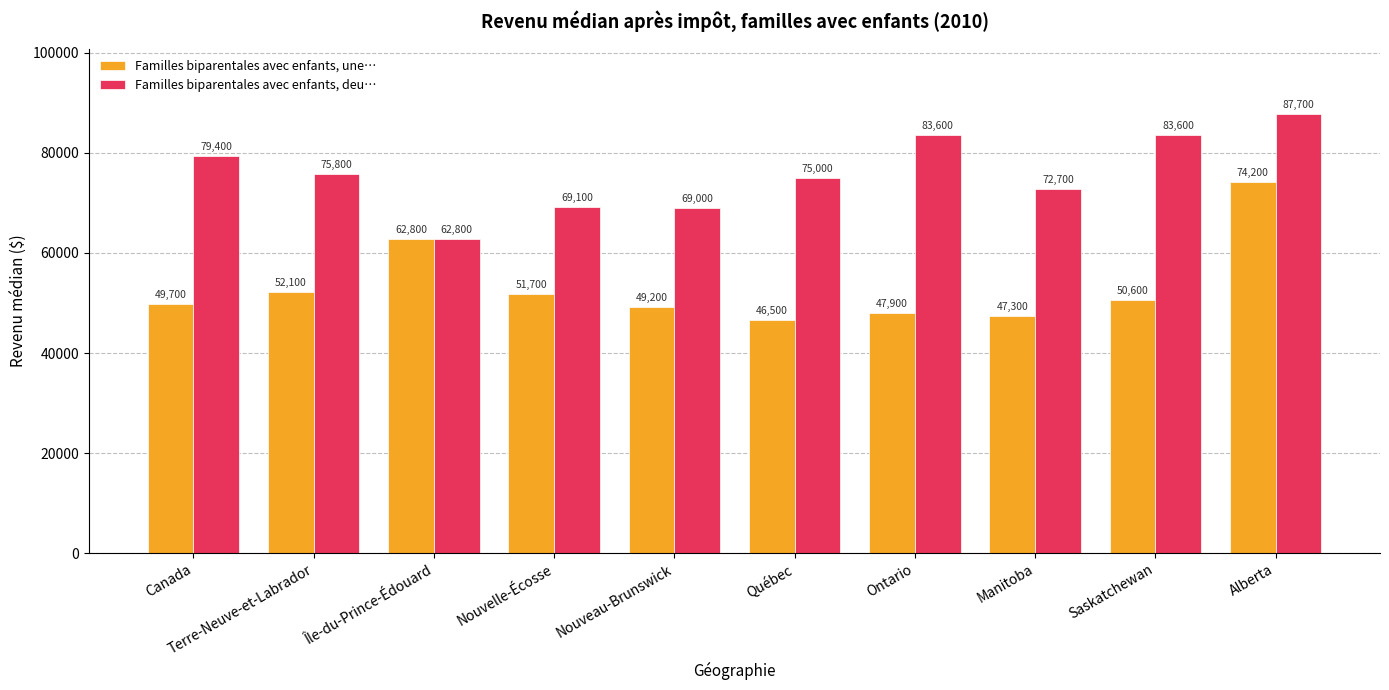

Read the Familles biparentales avec enfants, deu… value at Québec, to the nearest 50.

75000